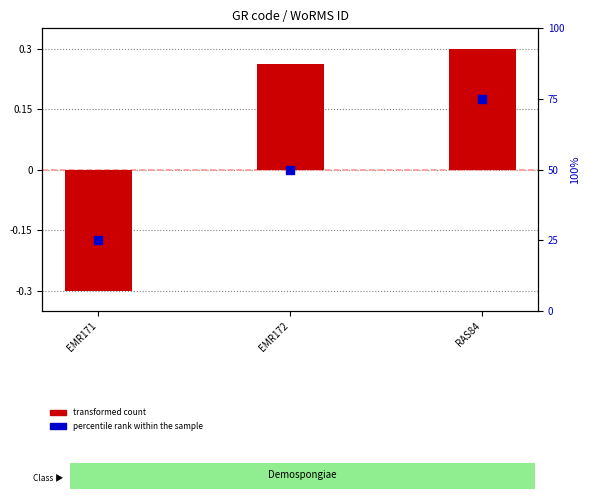

What are all the series names shown in the legend?

transformed count, percentile rank within the sample